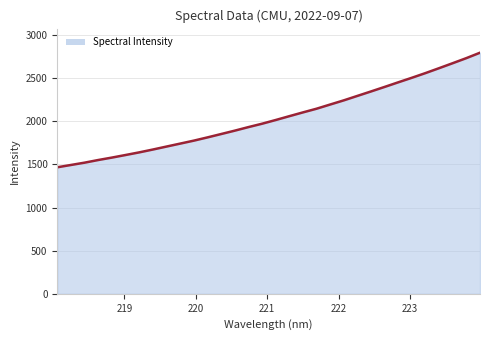

What is the difference between the maximum and minimum values?

1328.7